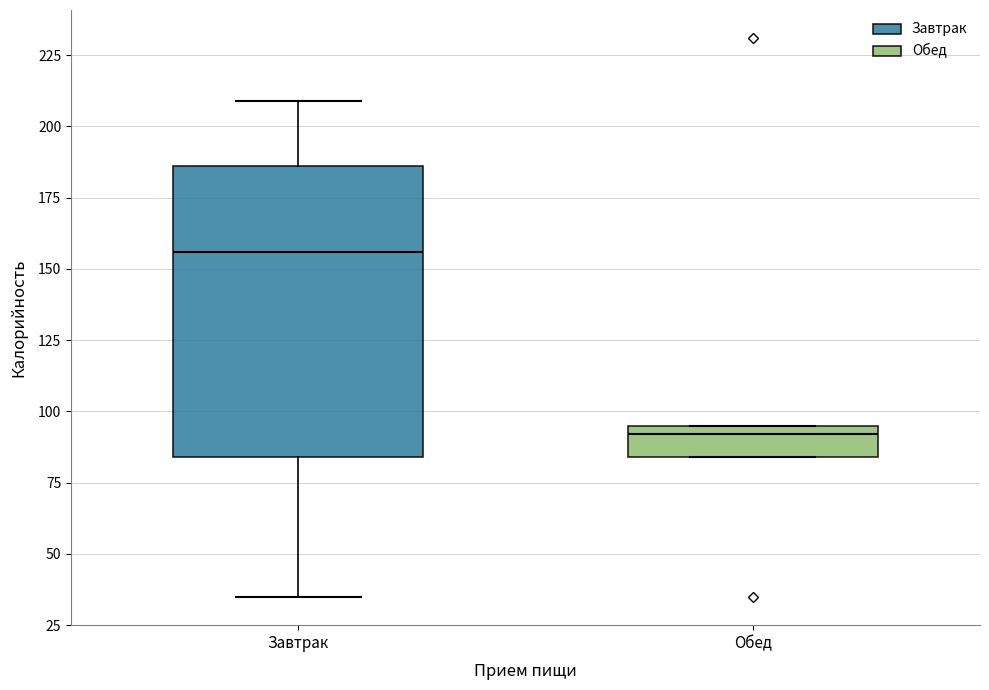

Where is the lower edge of the box for Обед on the y-axis? The values are not printed on the chart, so give them approximately, as read against the axis.

85